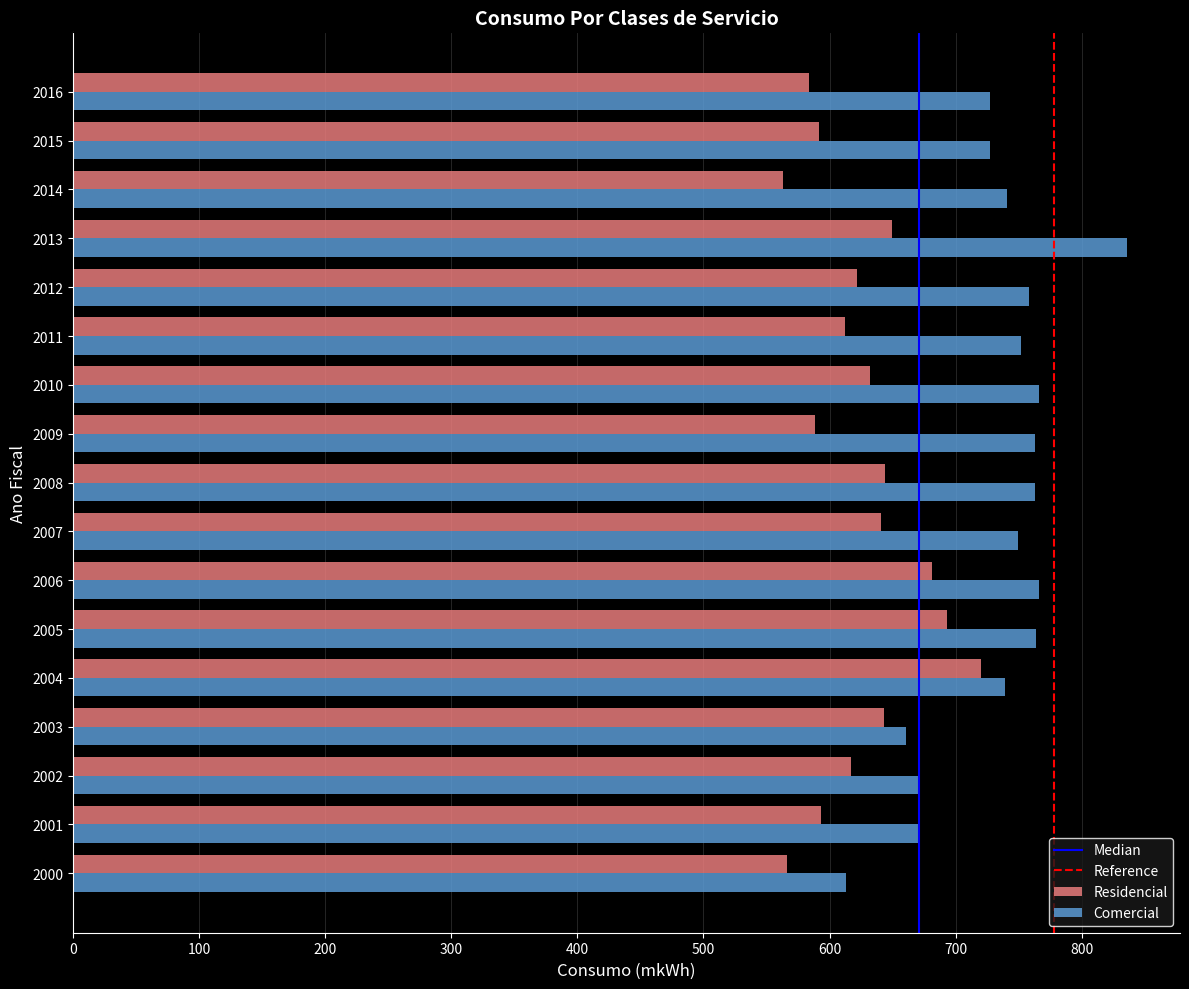

Is it true that Residencial equals 583.9 at 2016?

True